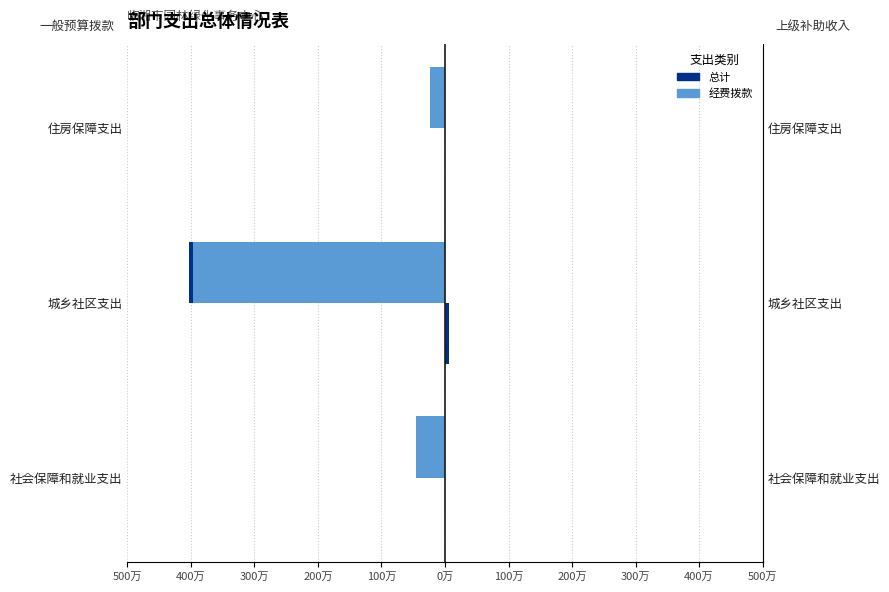

How many bars are there in each group?

3